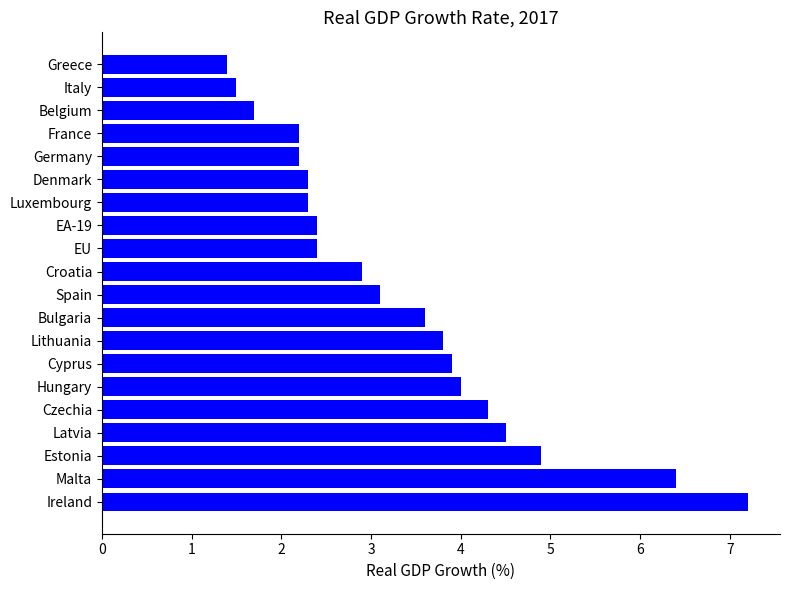

At which category does the chart reach its minimum across all series?

Greece